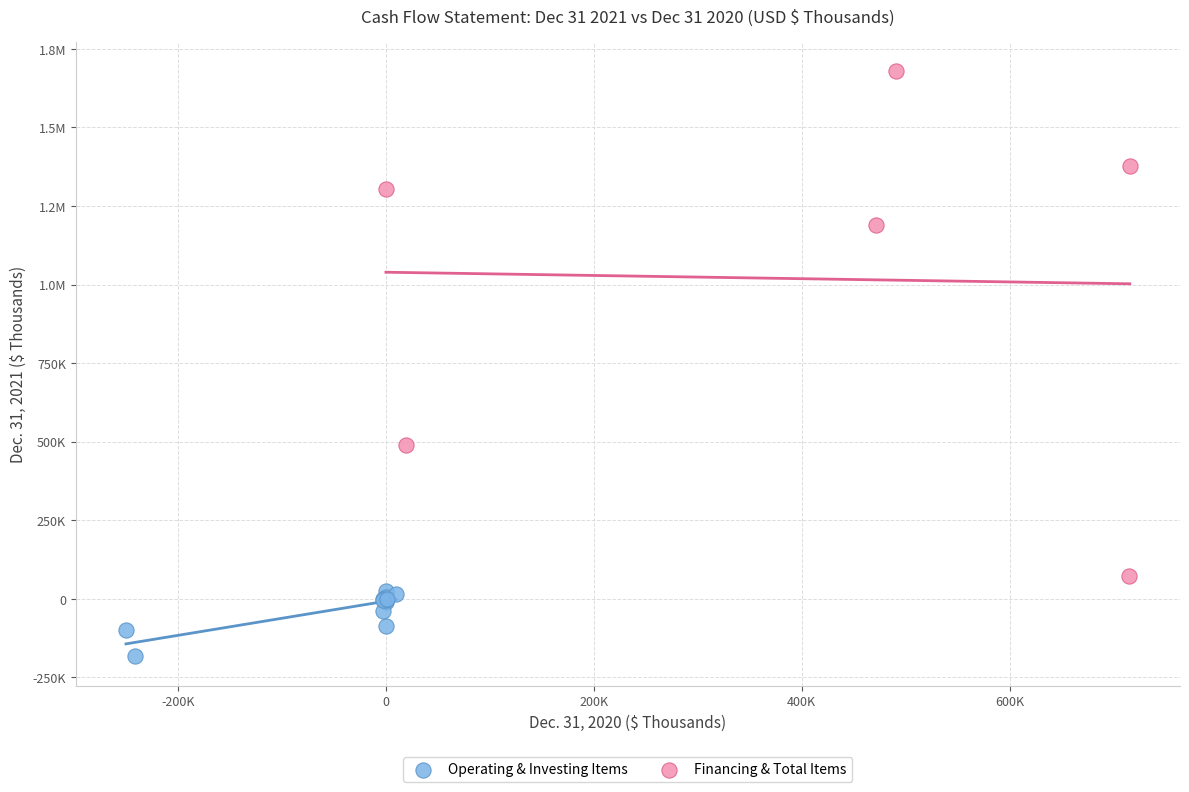

What are all the series names shown in the legend?

Operating & Investing Items, Financing & Total Items